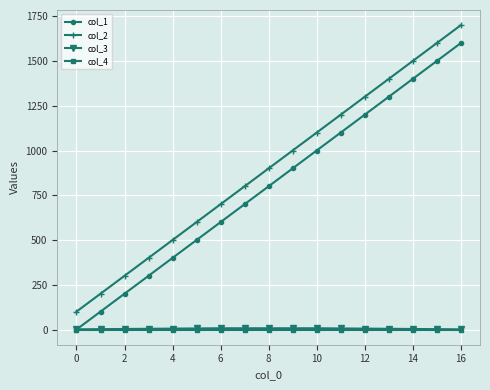

What is the greatest value displayed?

1700